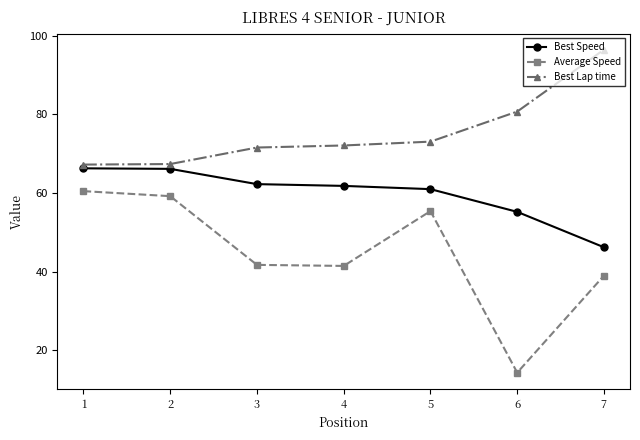

At which label is Average Speed closest to 37?

7